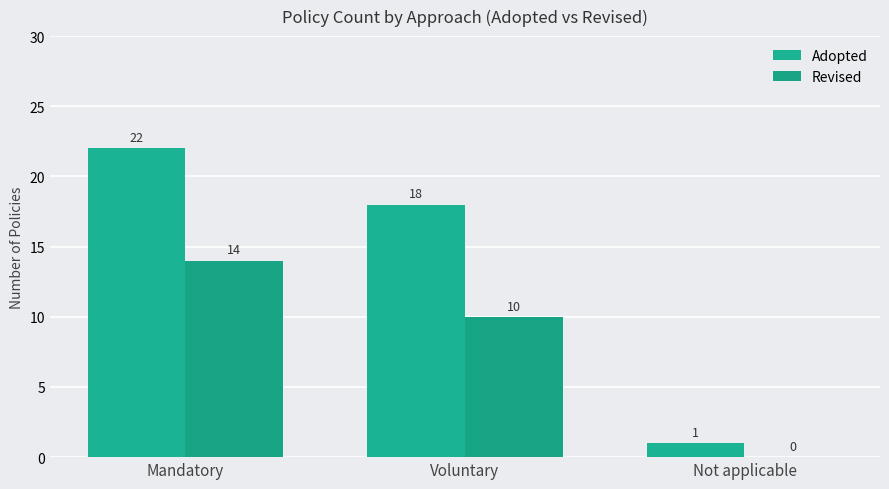

What is the difference between the Adopted values at Not applicable and Voluntary?

17